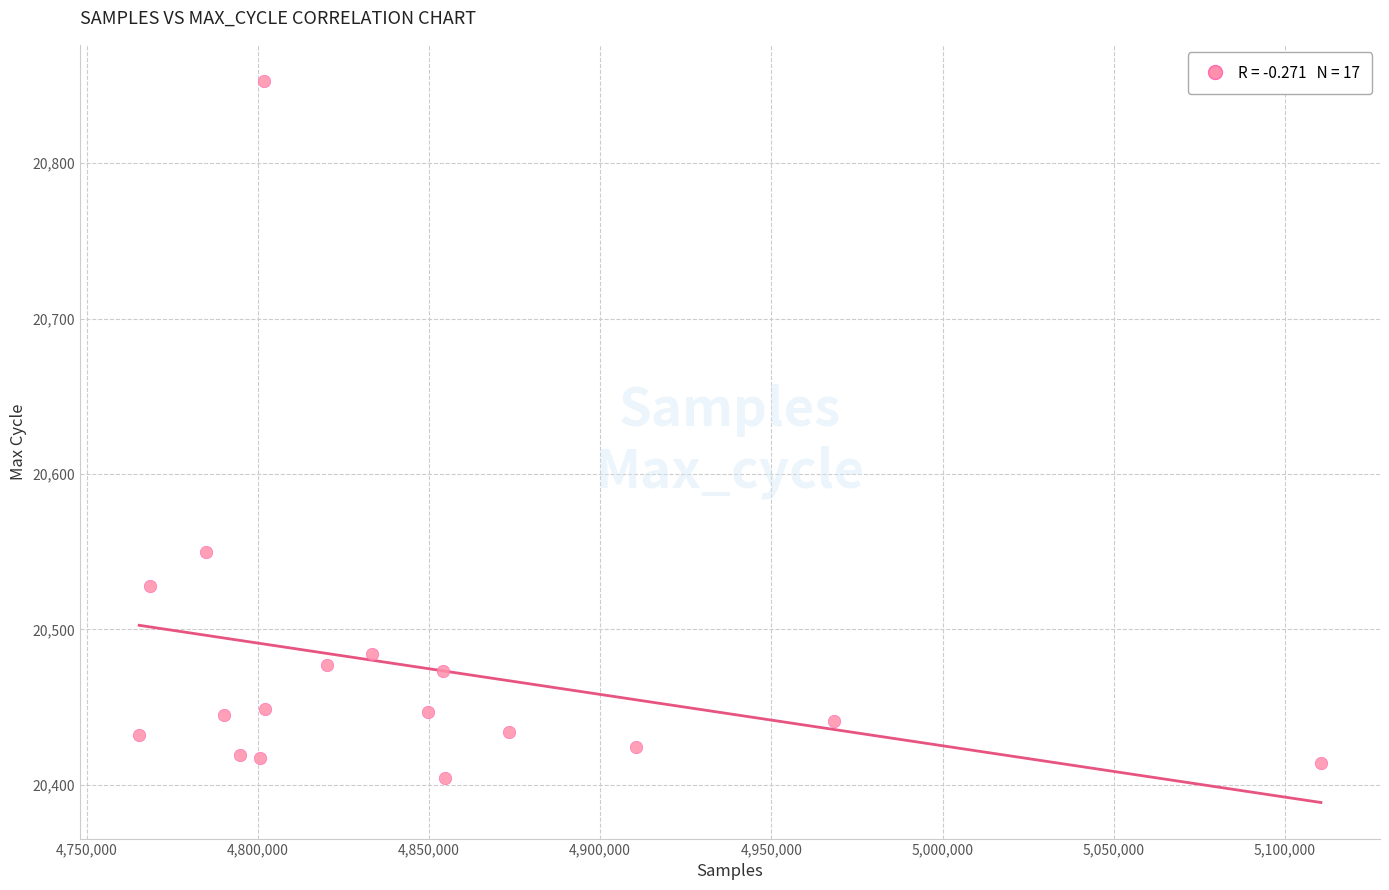

What is the range of X values (max minus min)?

345117